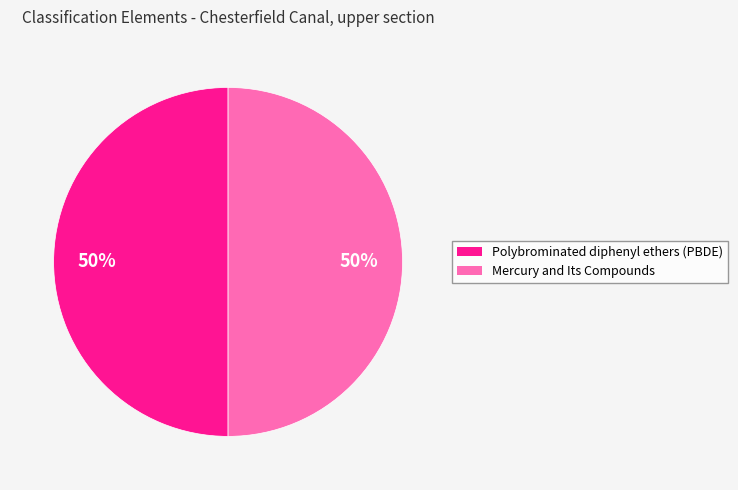

What is the ratio of the value at Polybrominated diphenyl ethers (PBDE) to the value at Mercury and Its Compounds?

1.0